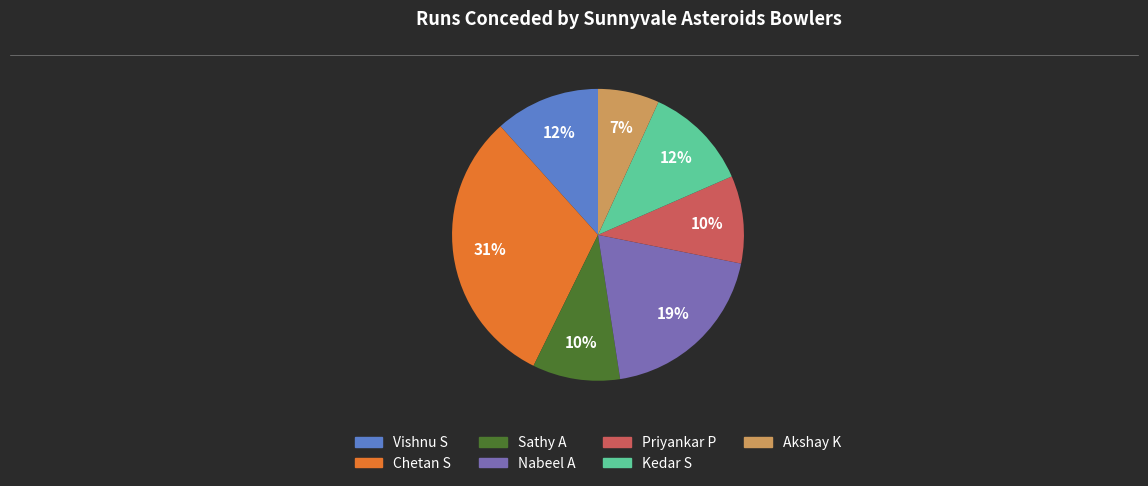

What is the largest slice in the pie chart?

Chetan S